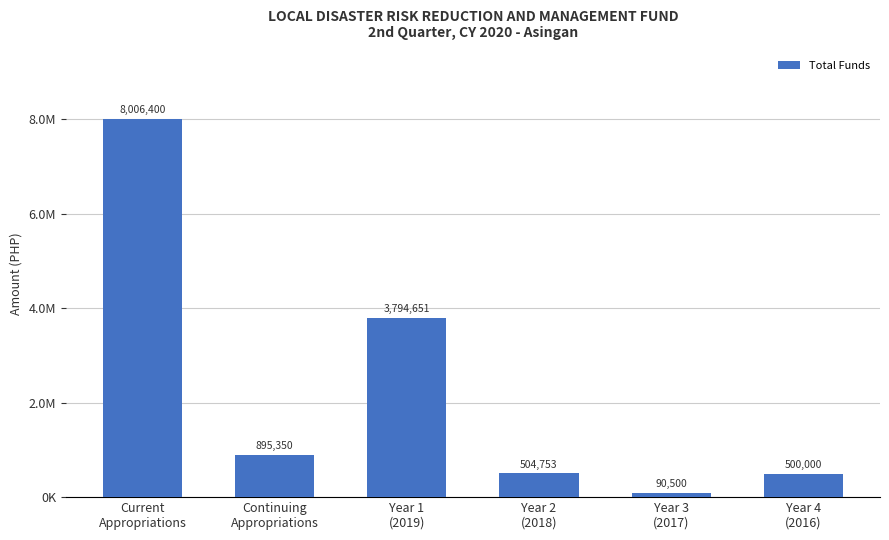

Are the bars horizontal?

No